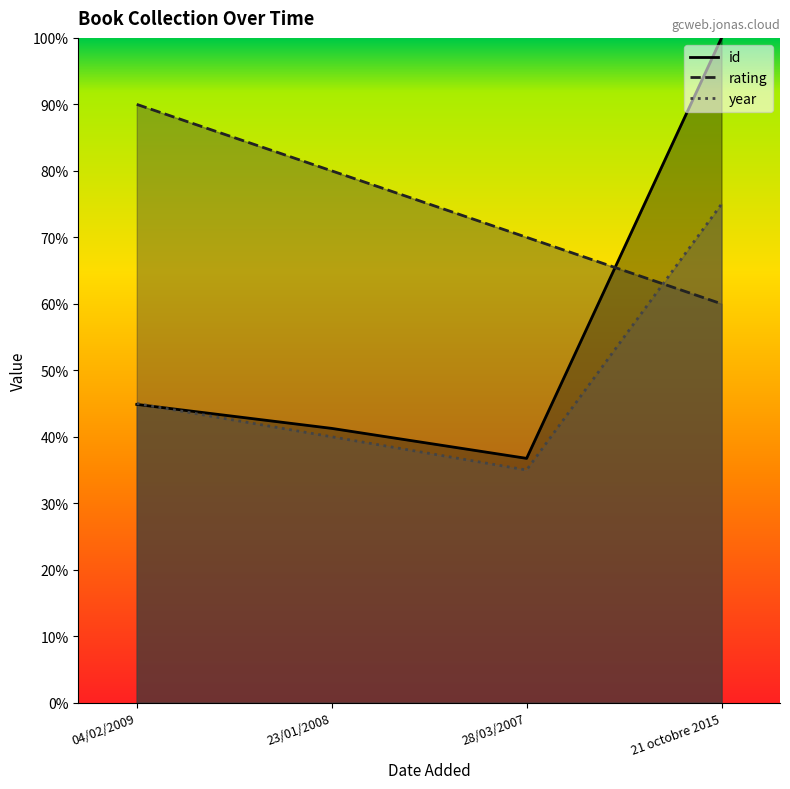

True or false: id has more than 2 points higher than both neighbors.

False